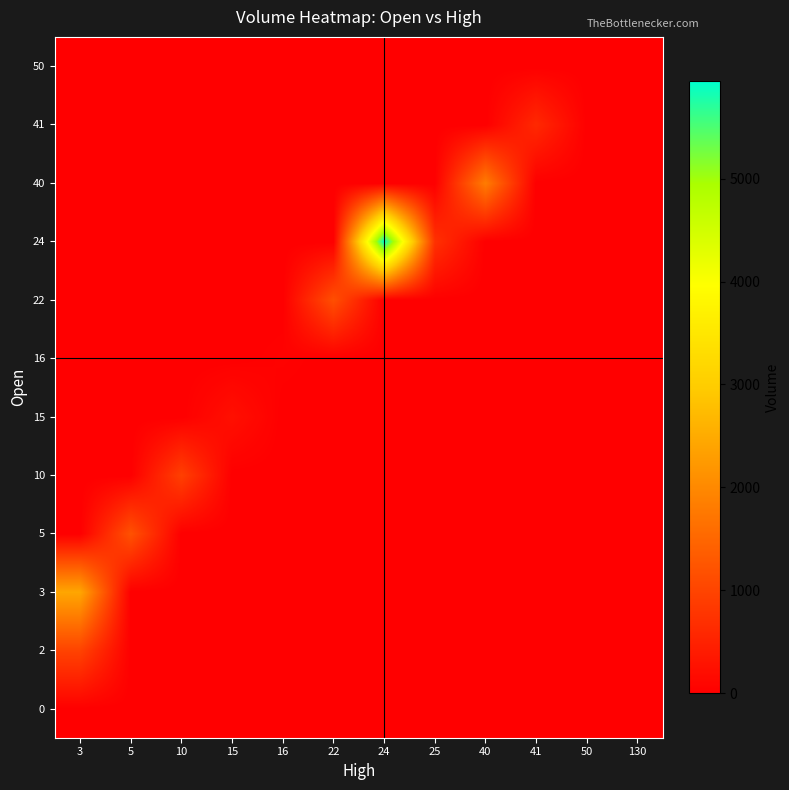

Reading left to right, extract all data points from this chart.

0: 3=0	5=0	10=0	15=0	16=0	22=0	24=0	25=0	40=0	41=0	50=0	130=0
2: 3=982	5=0	10=0	15=0	16=0	22=0	24=0	25=0	40=0	41=0	50=0	130=0
3: 3=2423	5=0	10=0	15=0	16=0	22=0	24=0	25=0	40=0	41=0	50=0	130=0
5: 3=0	5=1197	10=0	15=0	16=0	22=0	24=0	25=0	40=0	41=0	50=0	130=0
10: 3=0	5=0	10=937	15=0	16=0	22=0	24=0	25=0	40=0	41=0	50=0	130=0
15: 3=0	5=0	10=0	15=237	16=0	22=0	24=0	25=0	40=0	41=0	50=0	130=0
16: 3=0	5=0	10=0	15=0	16=41	22=0	24=0	25=0	40=0	41=0	50=0	130=0
22: 3=0	5=0	10=0	15=0	16=0	22=1157	24=0	25=0	40=0	41=0	50=0	130=0
24: 3=0	5=0	10=0	15=0	16=0	22=0	24=5944	25=722	40=0	41=0	50=0	130=0
40: 3=0	5=0	10=0	15=0	16=0	22=0	24=0	25=0	40=1813	41=0	50=0	130=0
41: 3=0	5=0	10=0	15=0	16=0	22=0	24=0	25=0	40=0	41=600	50=0	130=0
50: 3=0	5=0	10=0	15=0	16=0	22=0	24=0	25=0	40=0	41=0	50=2	130=0